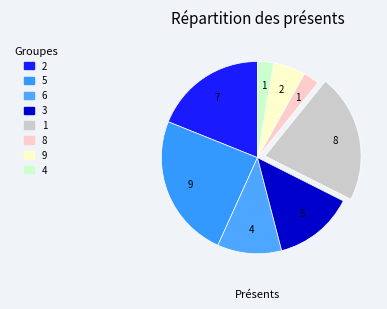

How many segments does this pie chart have?

8